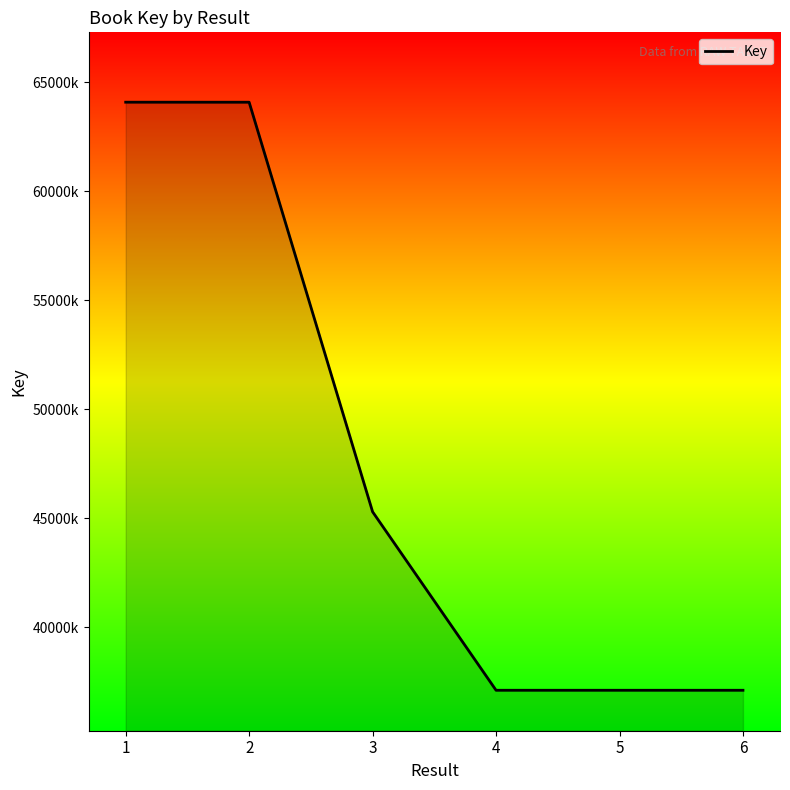

What is the average value?

47470176